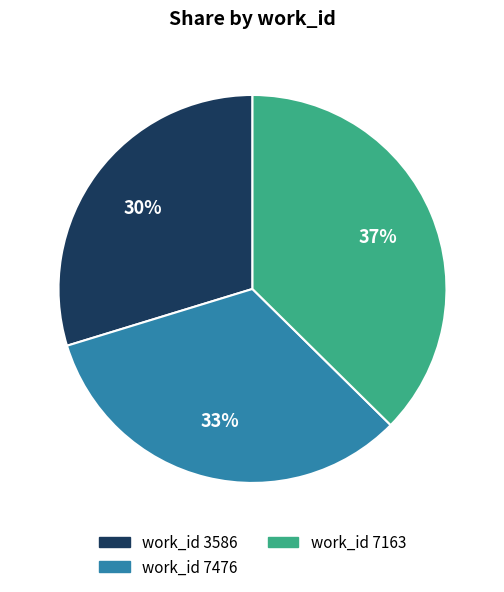

Is there any slice that represents more than half of the pie?

No